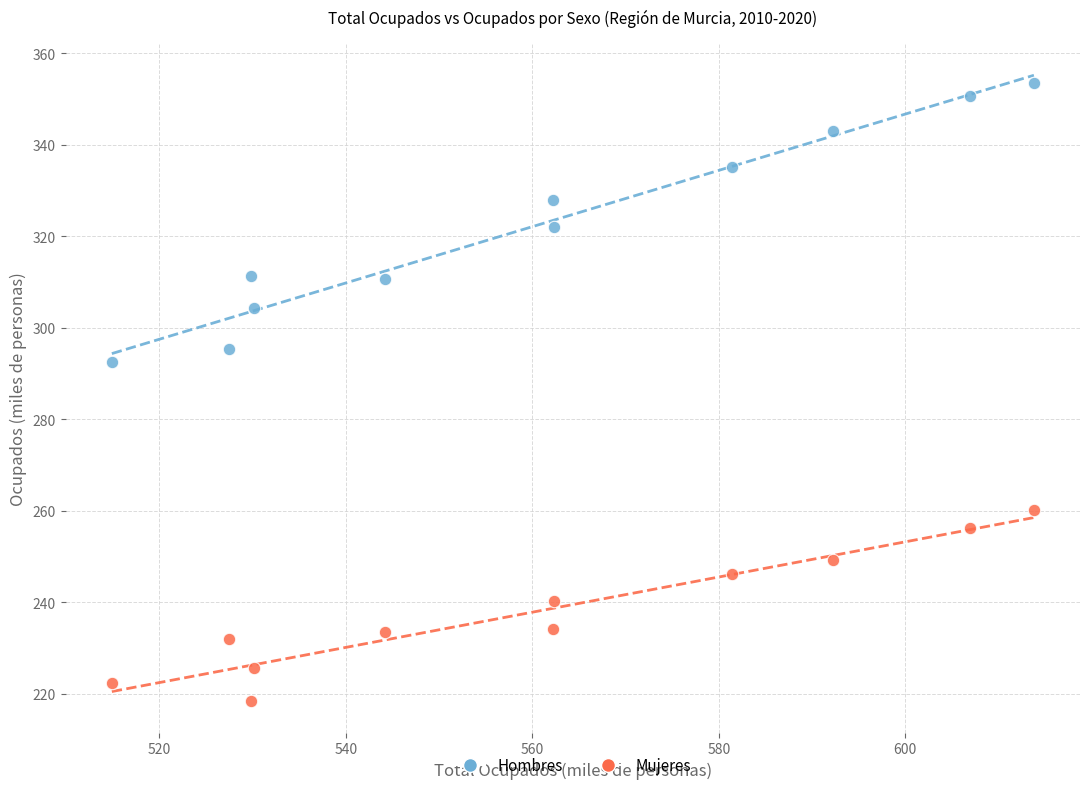

Across all data points, what is the range of Y values (max minus min)?

135.2